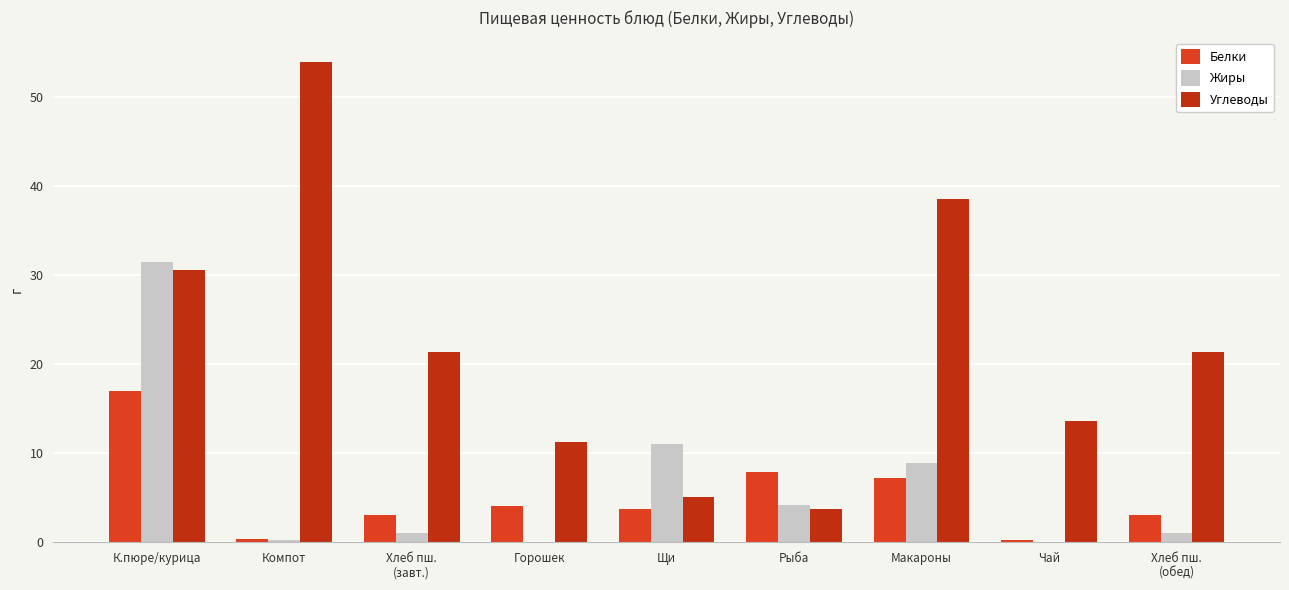

Are the bars grouped side by side (vs. stacked)?

Yes